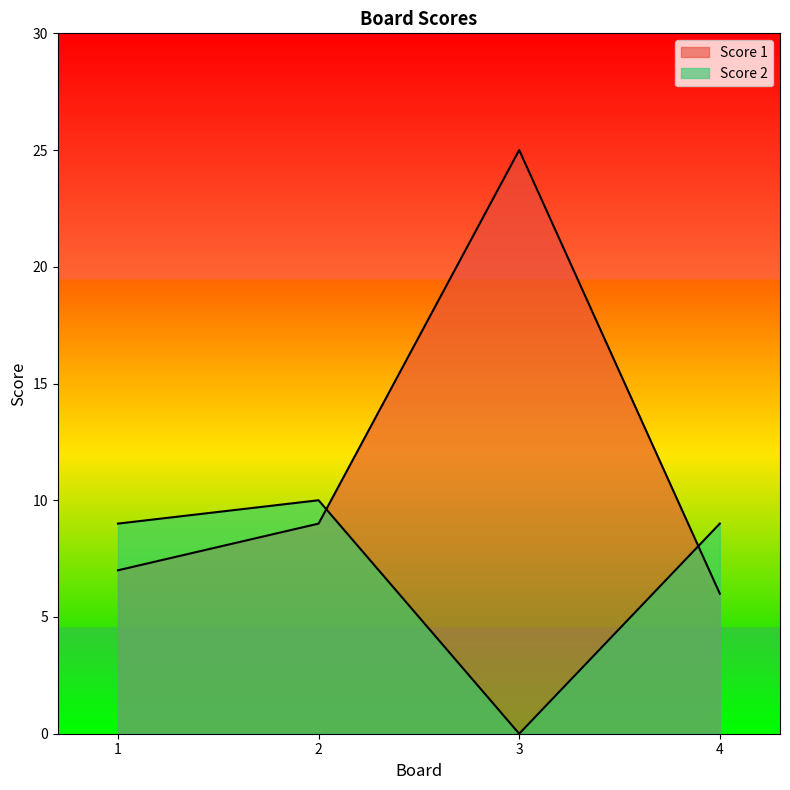

What is the value of the Score 2 point at the 4th from the left?

9